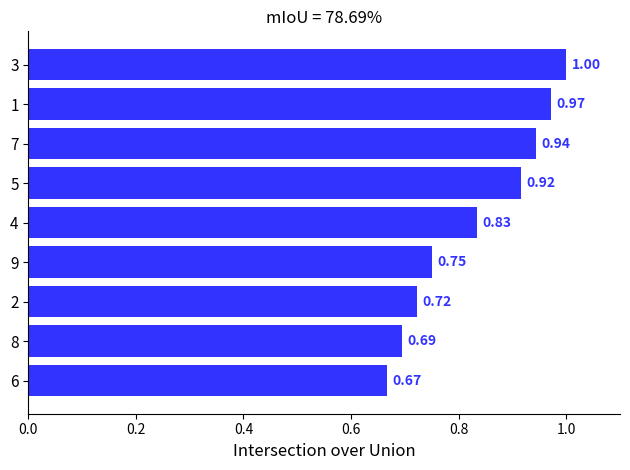

Rank the categories by value from highest to lowest.

3, 1, 7, 5, 4, 9, 2, 8, 6